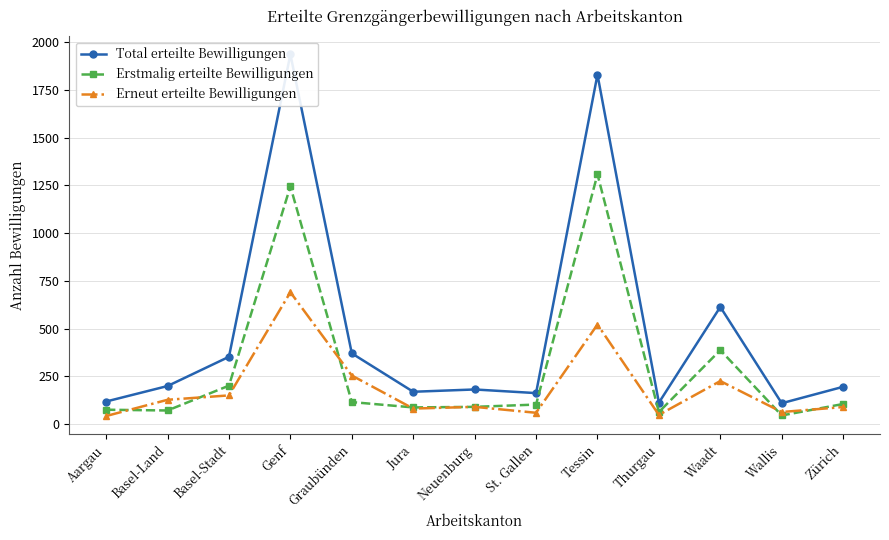

Where is Total erteilte Bewilligungen nearest to the value 1023?

Waadt